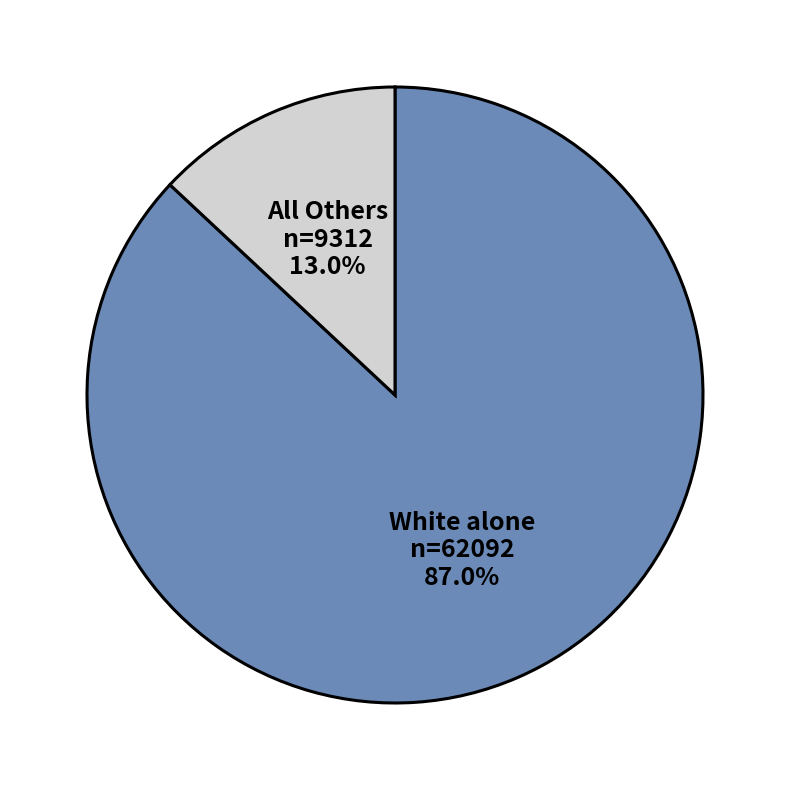

How many slices are in this pie chart?

2